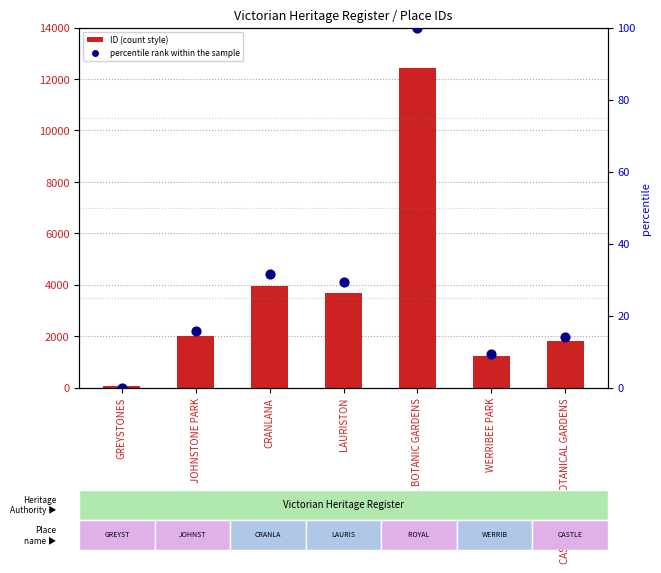

Which series contains the highest Y value?

ID